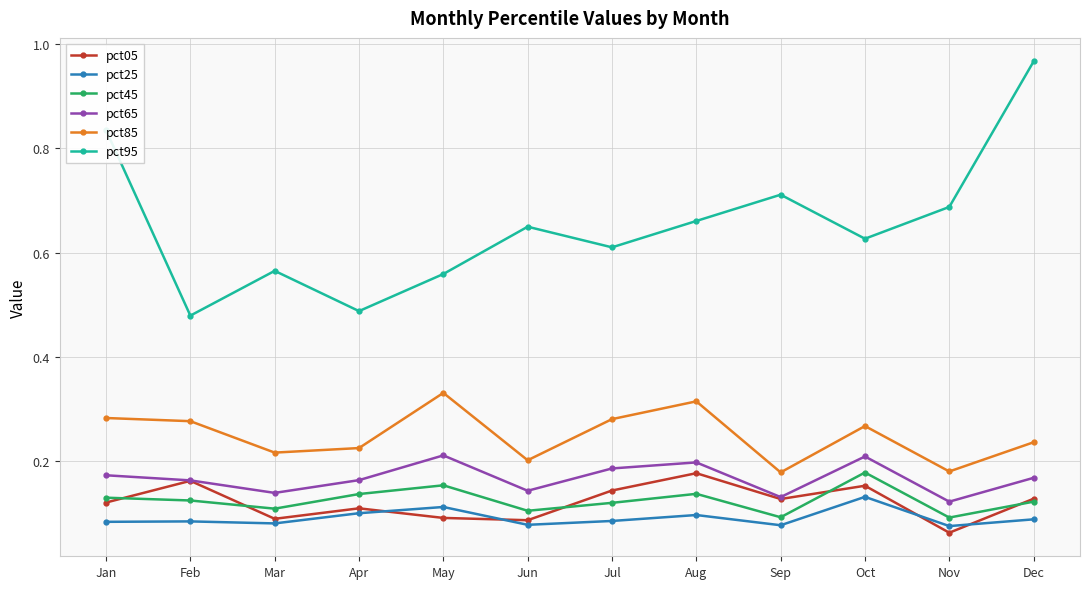

True or false: pct85 has more than 2 interior local peaks.

True